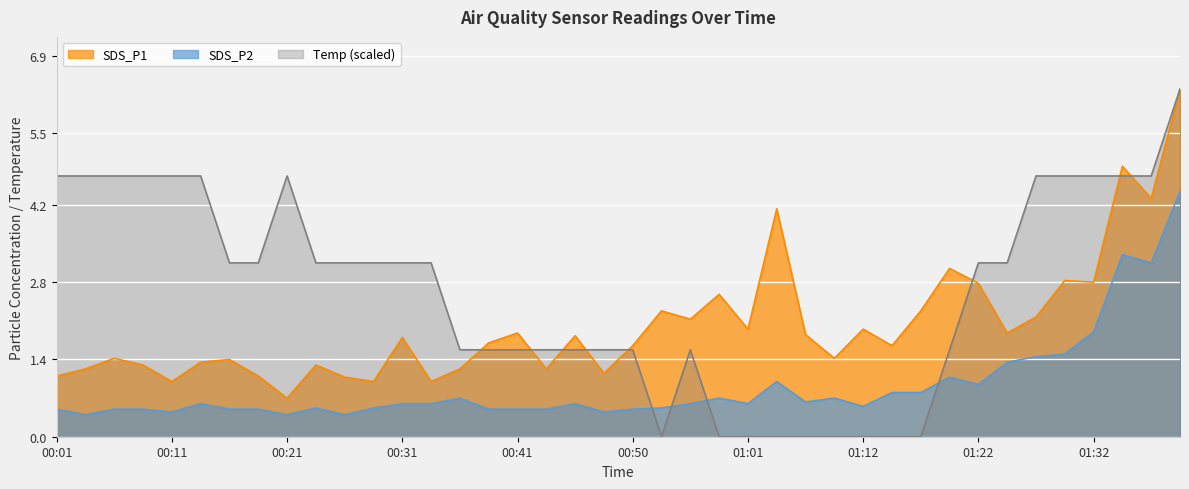

List the series in order of their peak value, lowest first.

SDS_P2, SDS_P1, Temp